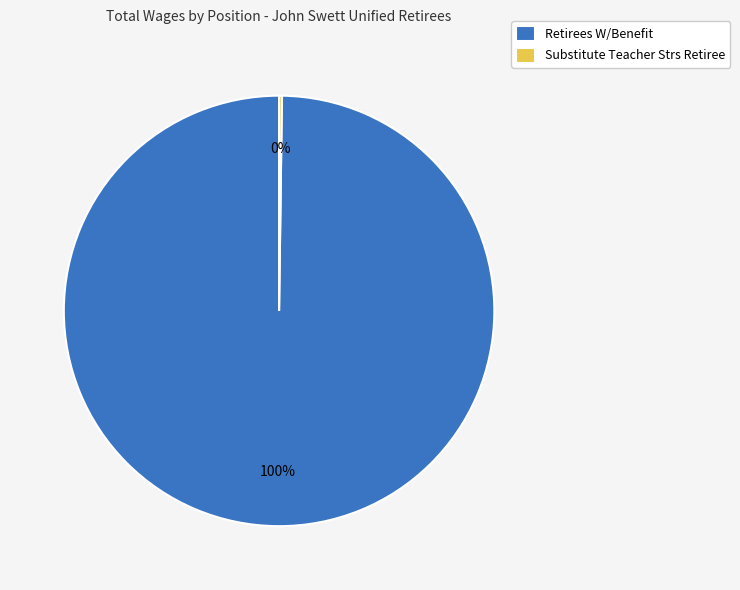

What percentage is the Retirees W/Benefit slice, to the nearest percent?

100%